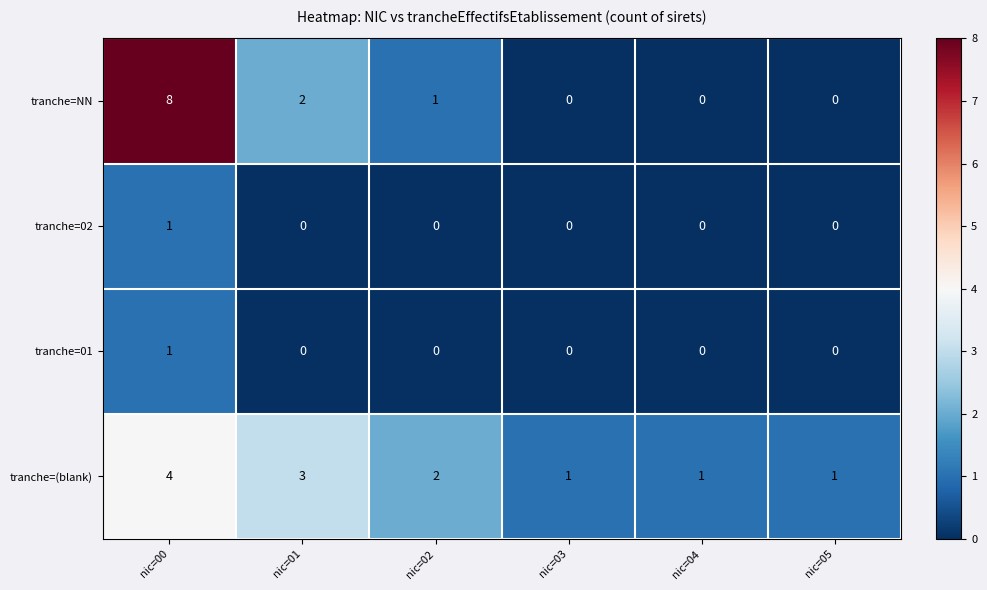

Which series has the largest total across all categories?

tranche=(blank)